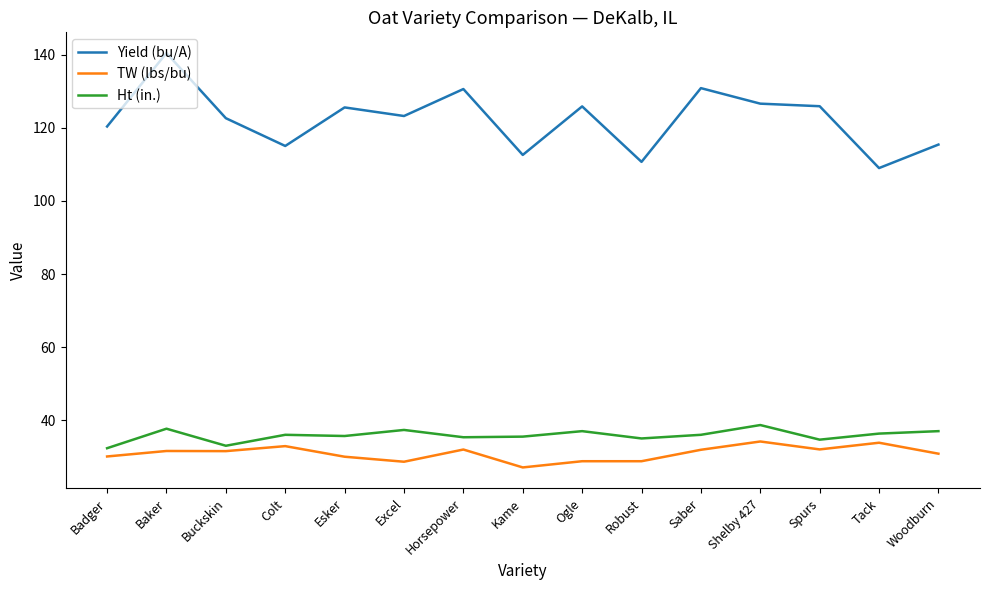

What position from the left is Spurs?

13